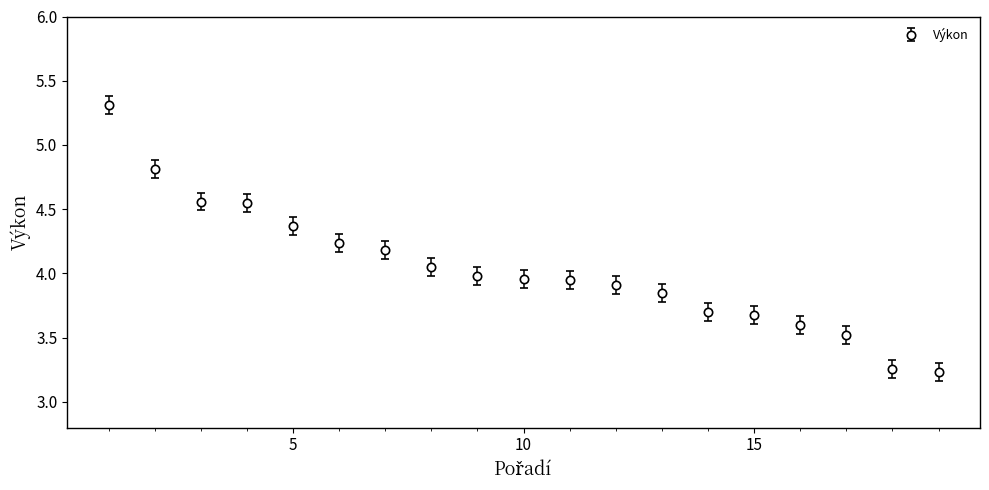

What is the difference between the maximum and minimum values?

2.1